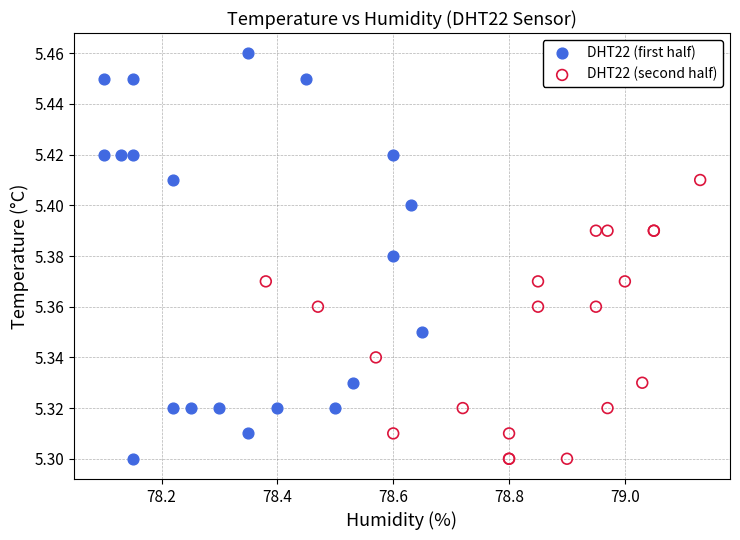

Which series has the largest Y range (max minus min)?

DHT22 (first half)